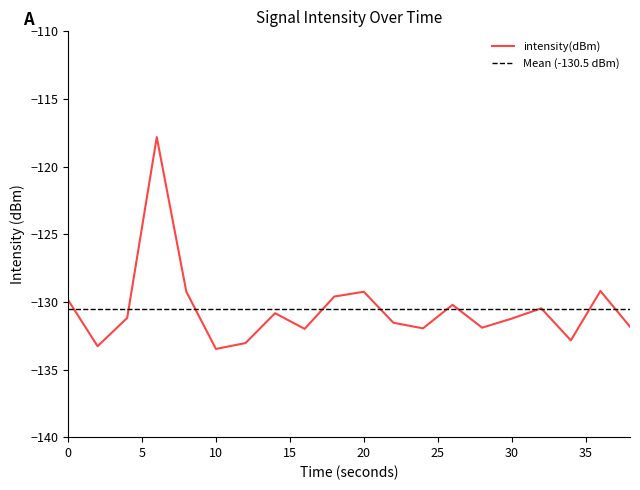

At which category does the data reach its first local peak?

6